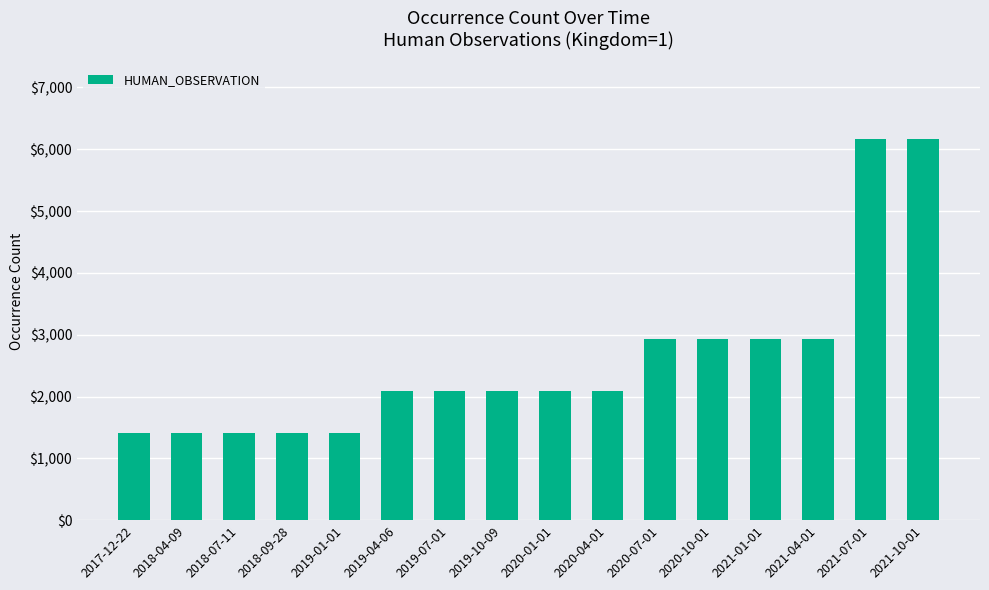

The chart shows a value of 1674 at 2021-10-01. True or false?

False